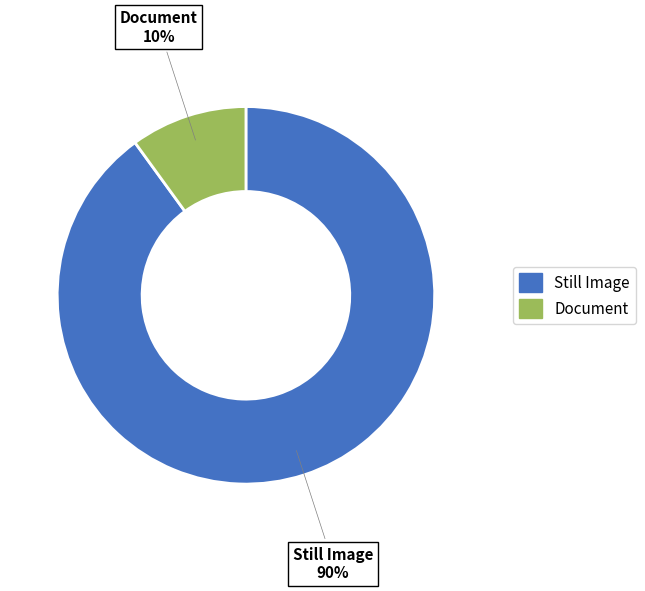

Does any single category account for the majority?

Yes